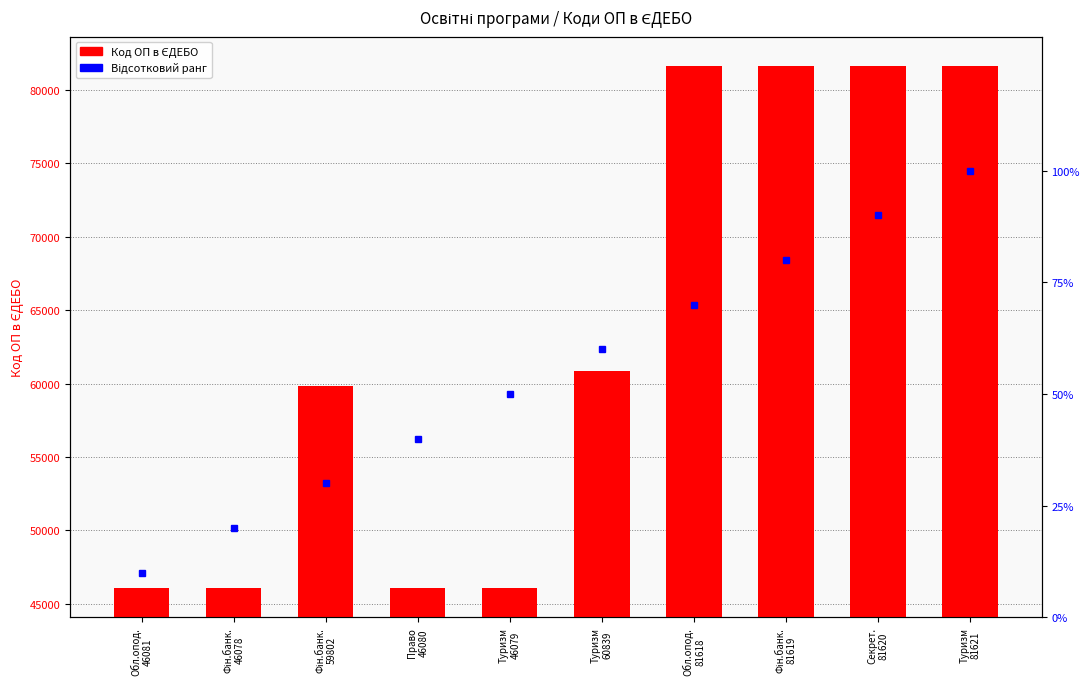

Which series has the largest range (max minus min)?

Код ОП в ЄДЕБО